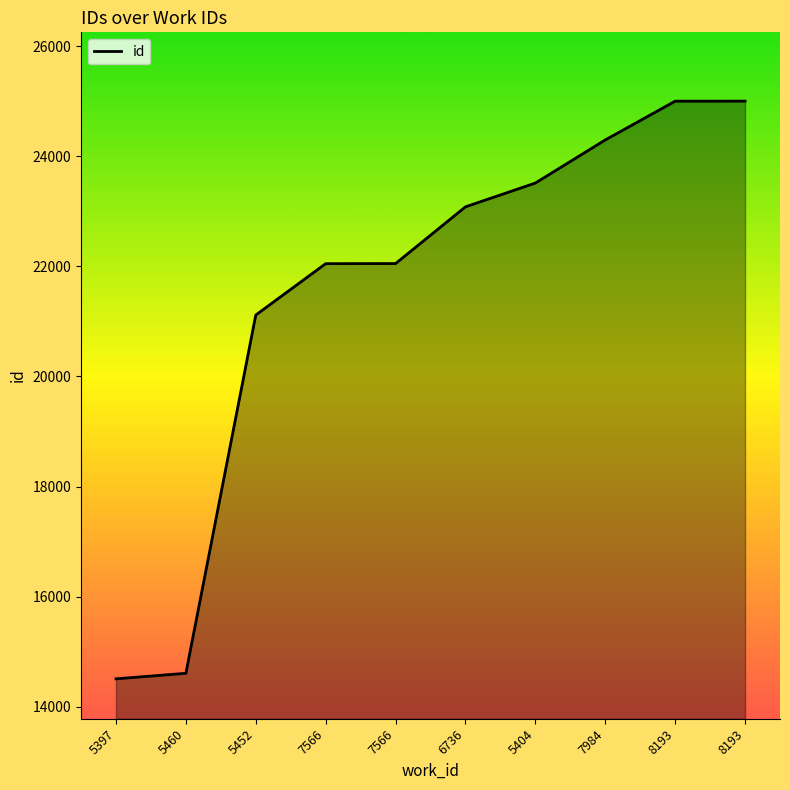

Does the chart have visible grid lines?

No